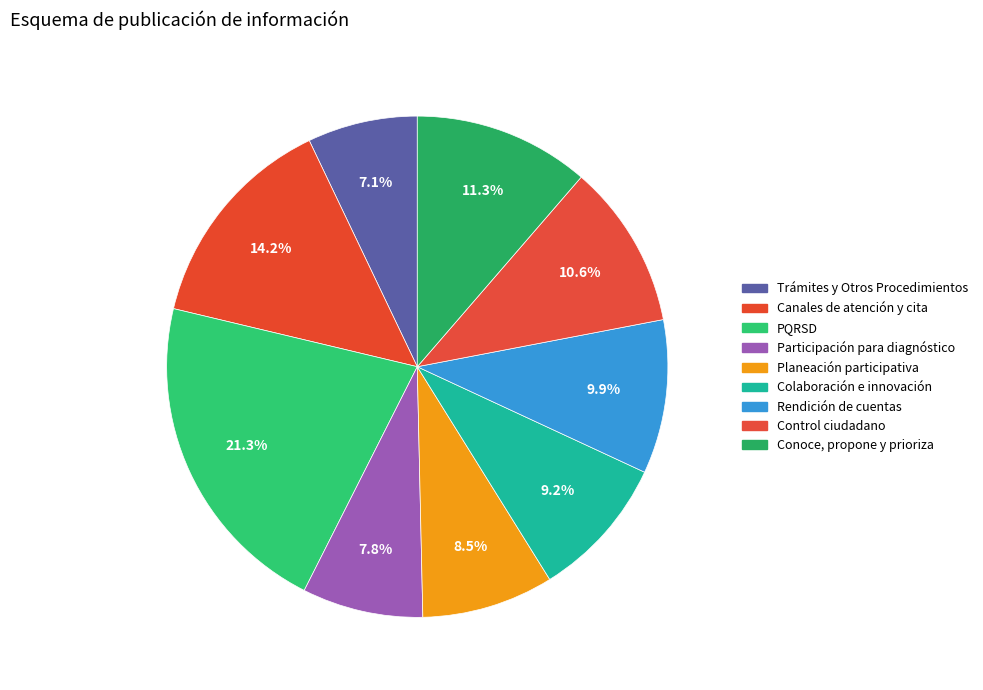

How many slices are in this pie chart?

9